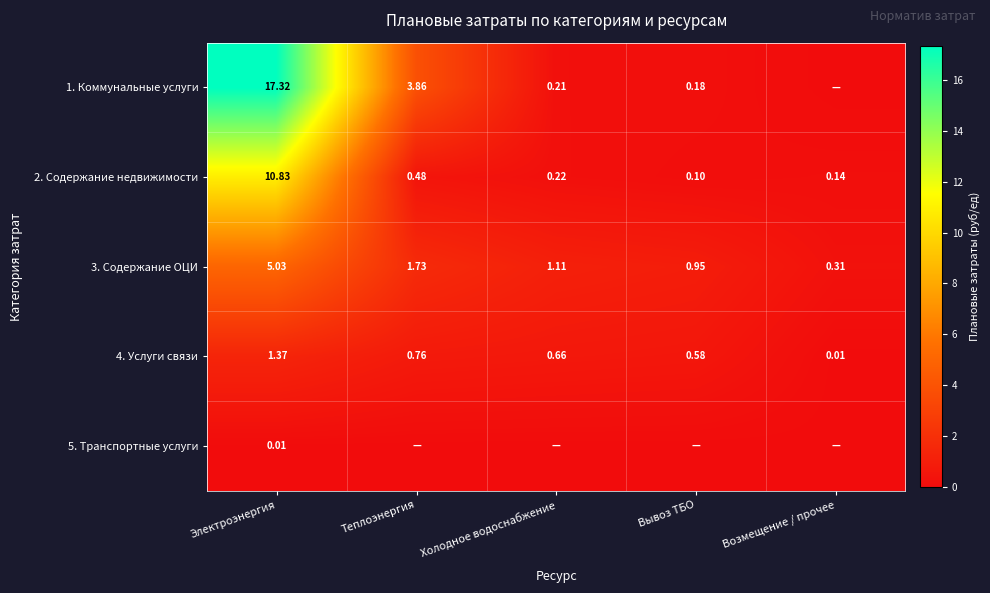

At which label does 3. Содержание ОЦИ first exceed 1?

Электроэнергия